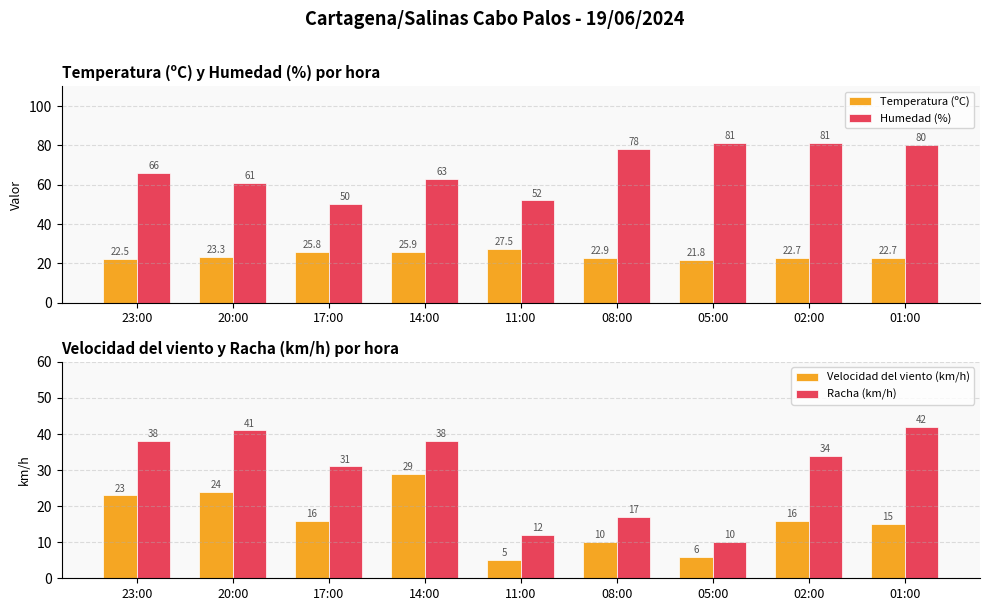

What is the total value across all series at 02:00?

153.7